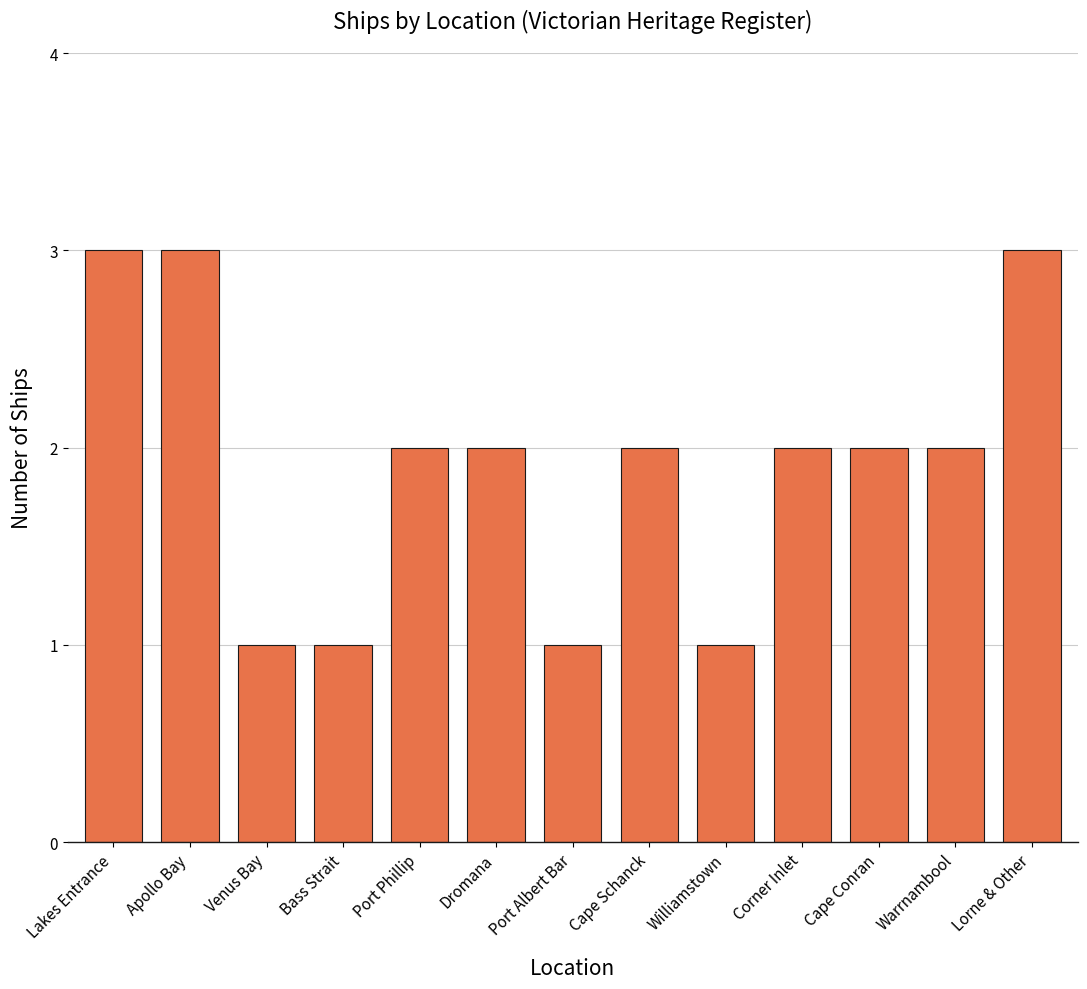

What is the label of the 7th bar from the left?

Port Albert Bar